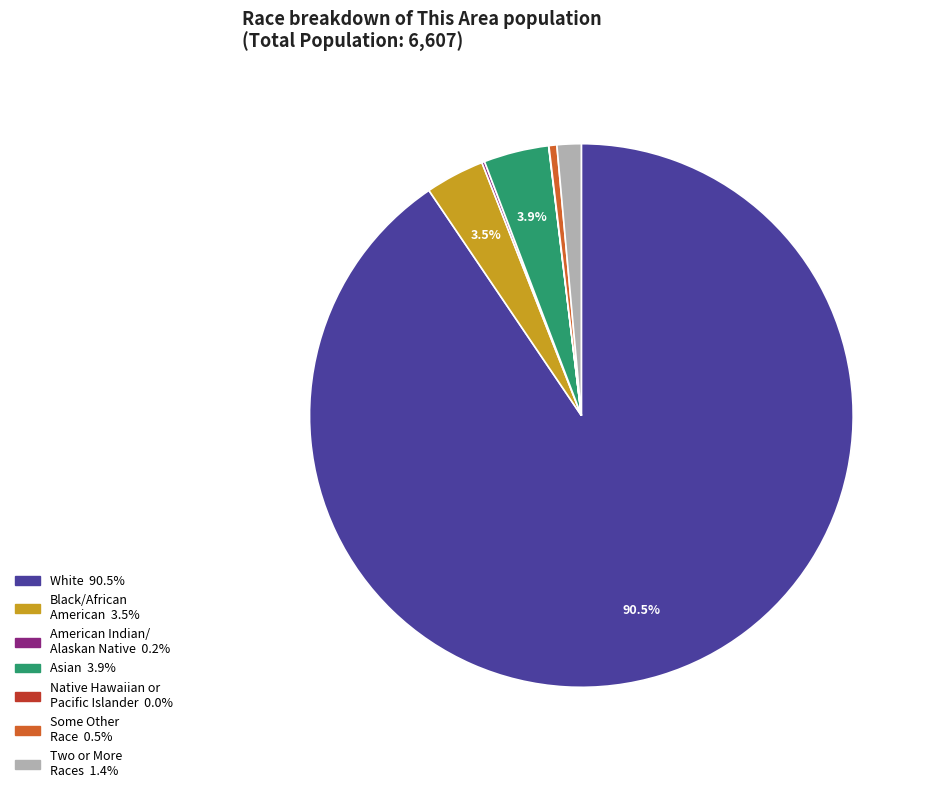

Is there any slice that represents more than half of the pie?

Yes